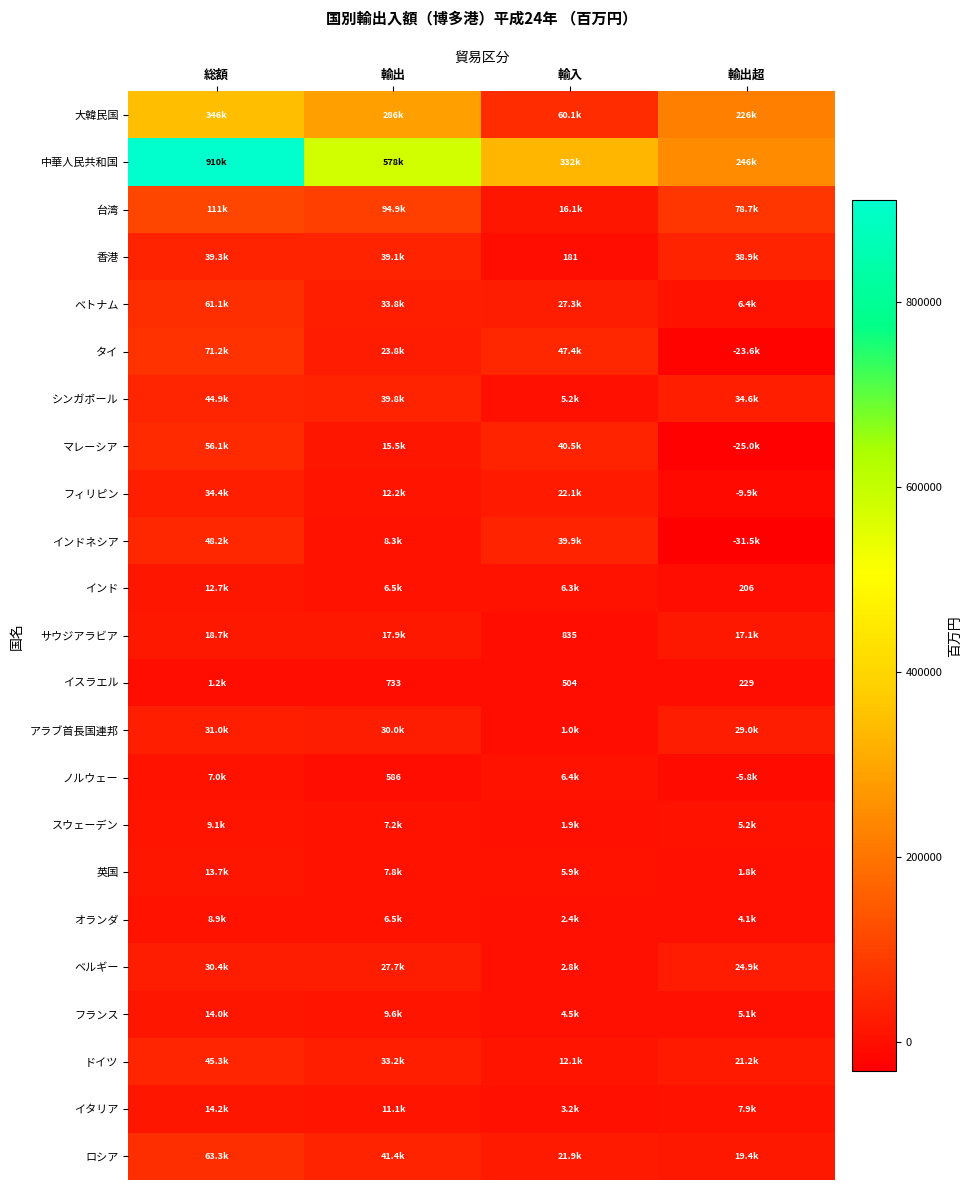

At which label is ベルギー closest to 16589?

輸出超